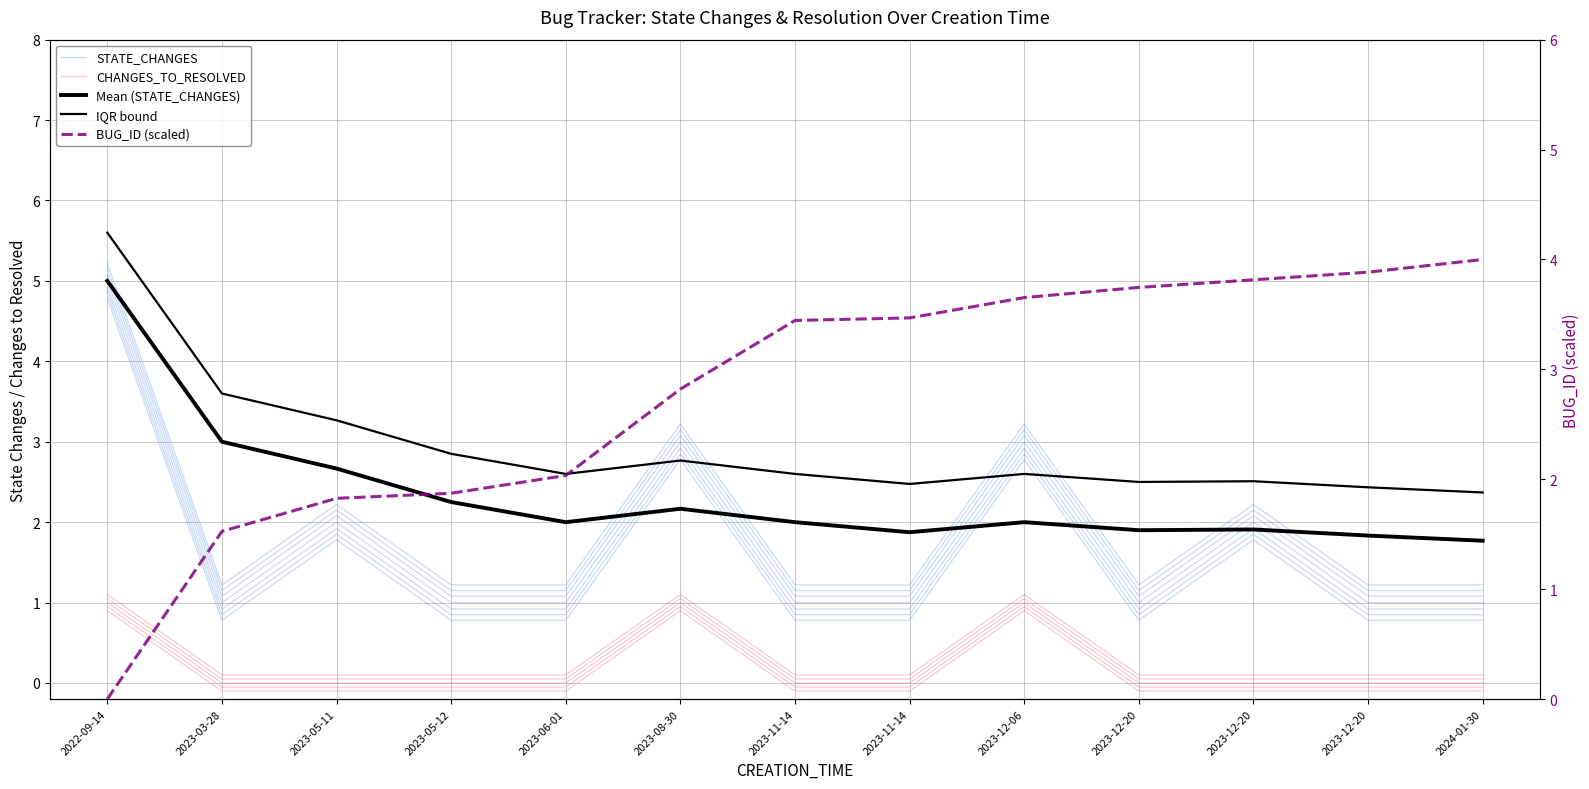

Which category has the highest value in the CHANGES_TO_RESOLVED series?

2022-09-14